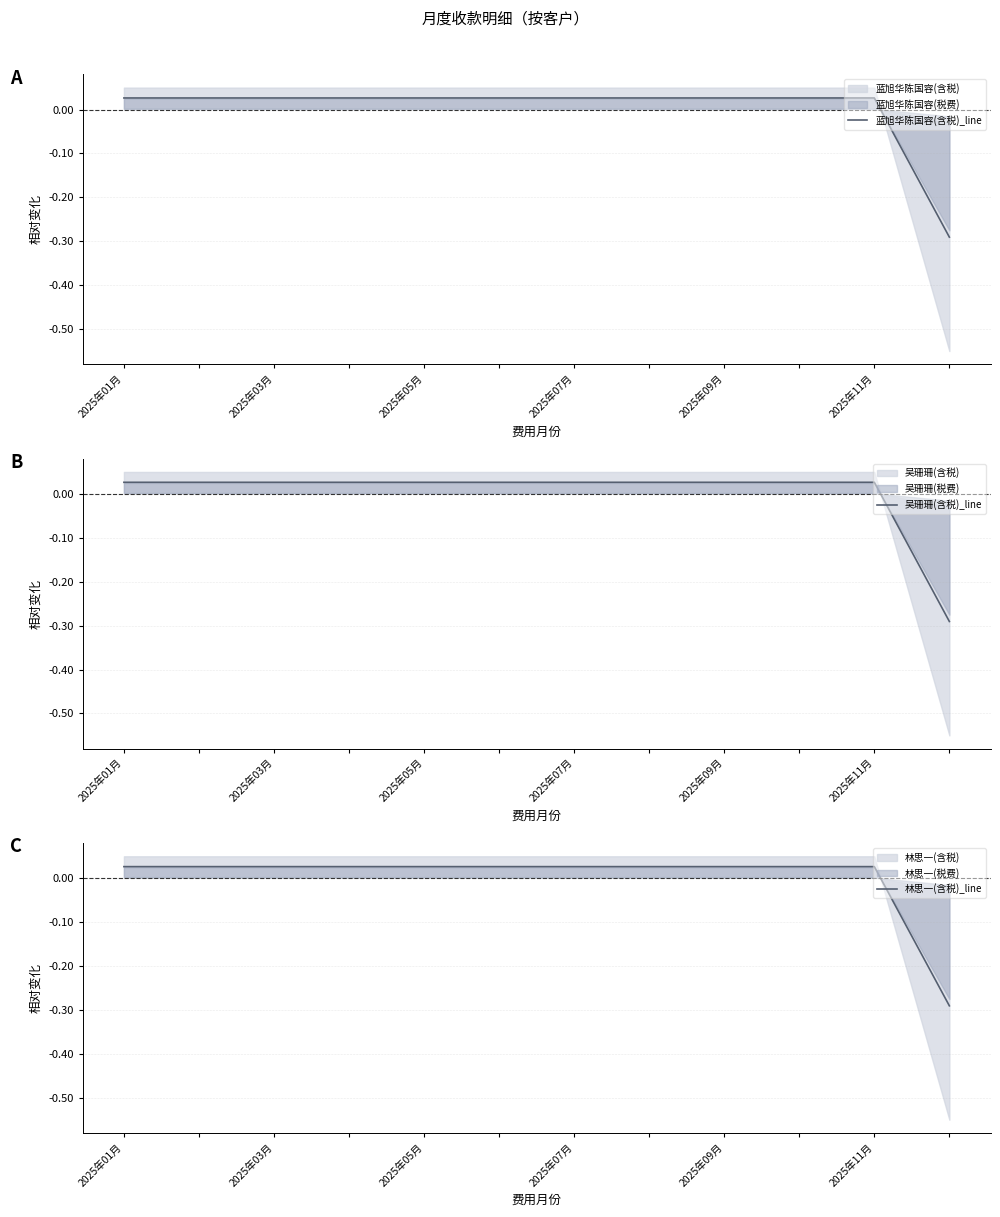

At which category is the sum across all series the highest?

2025年01月